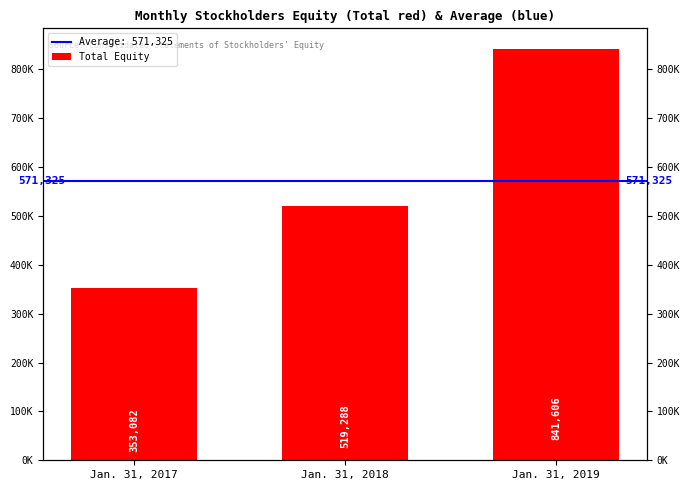

What is the change in value from Jan. 31, 2018 to Jan. 31, 2019?

+322318